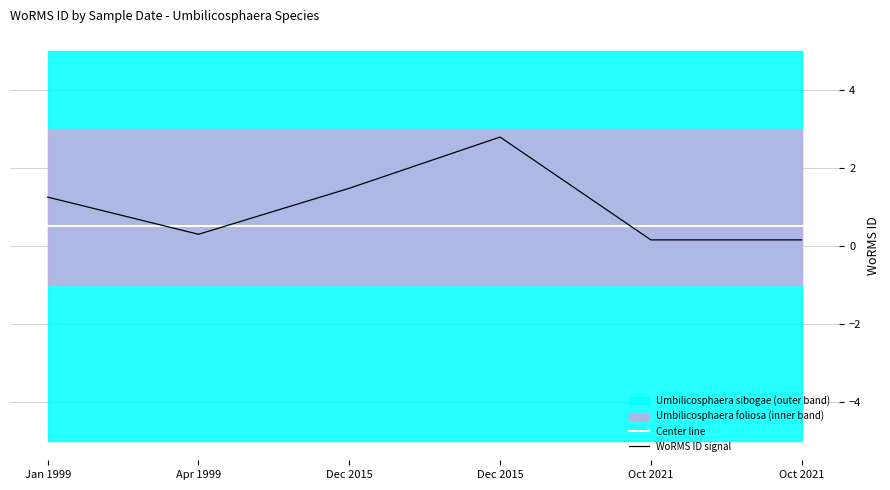

Rank the series at Jan 1999 from lowest to highest value.

Center line, WoRMS ID signal